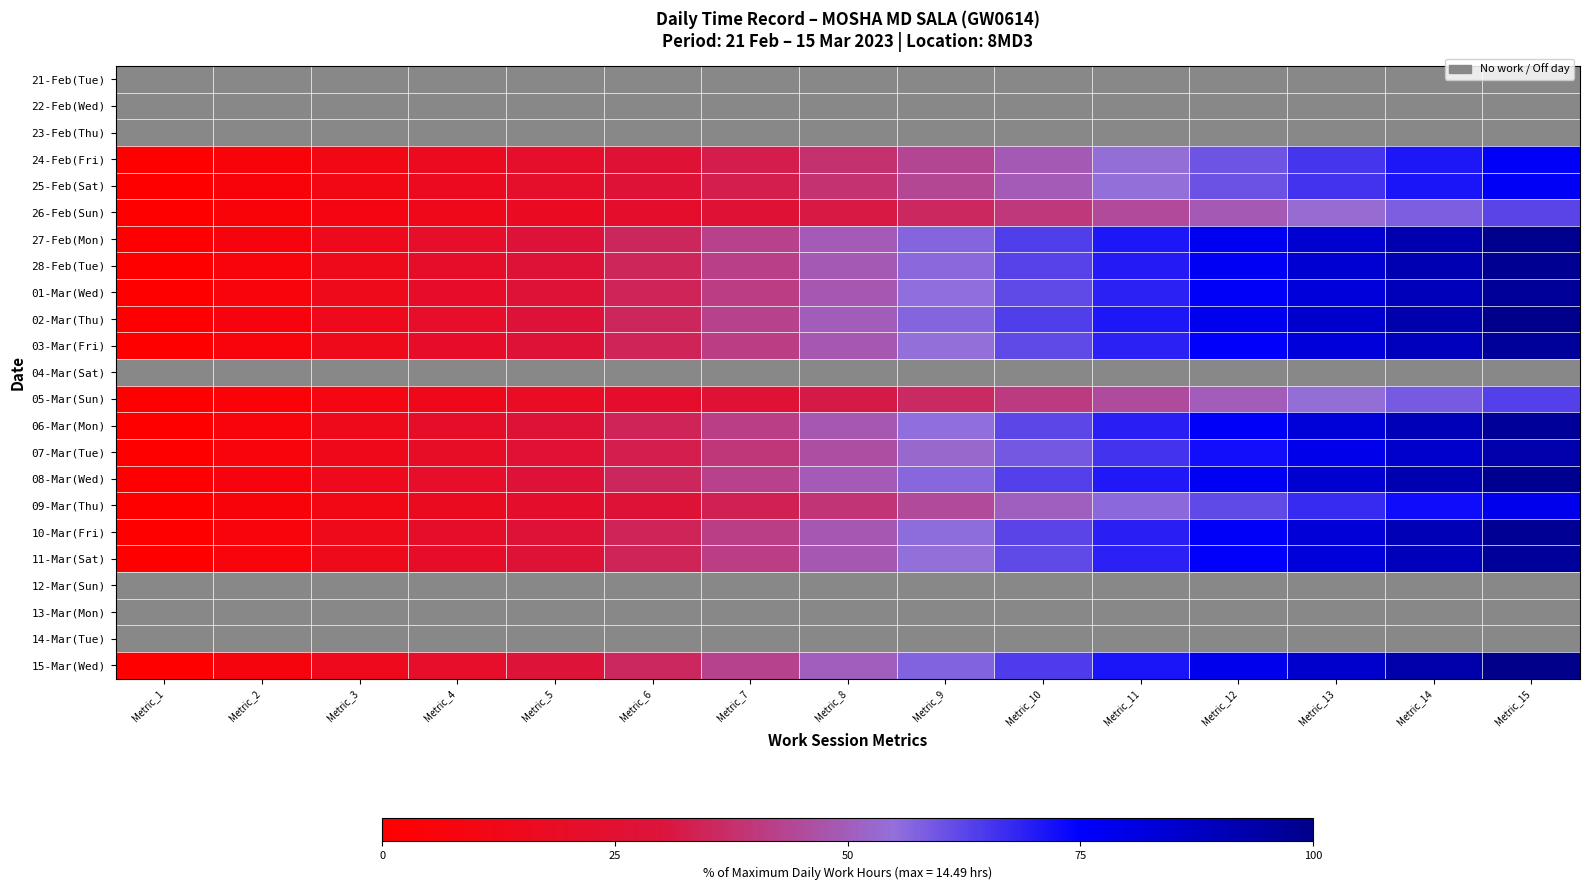

Rank the categories by 25-Feb(Sat) value from lowest to highest.

Metric_1, Metric_2, Metric_3, Metric_4, Metric_5, Metric_6, Metric_7, Metric_8, Metric_9, Metric_10, Metric_11, Metric_12, Metric_13, Metric_14, Metric_15